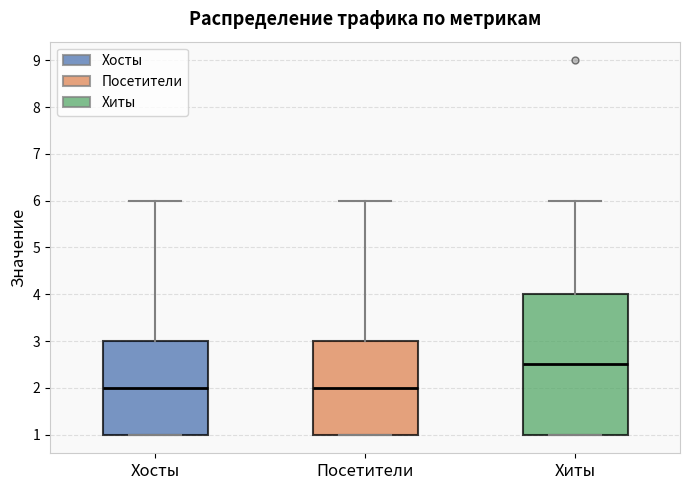

Which box is the tallest, from its lower edge to its upper edge?

Хиты